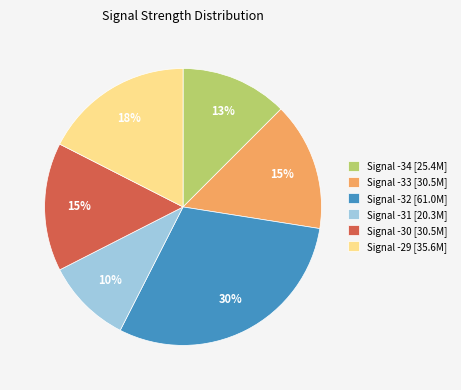

To the nearest percent, what percentage of the pie is Signal -31 [20.3M]?

10%